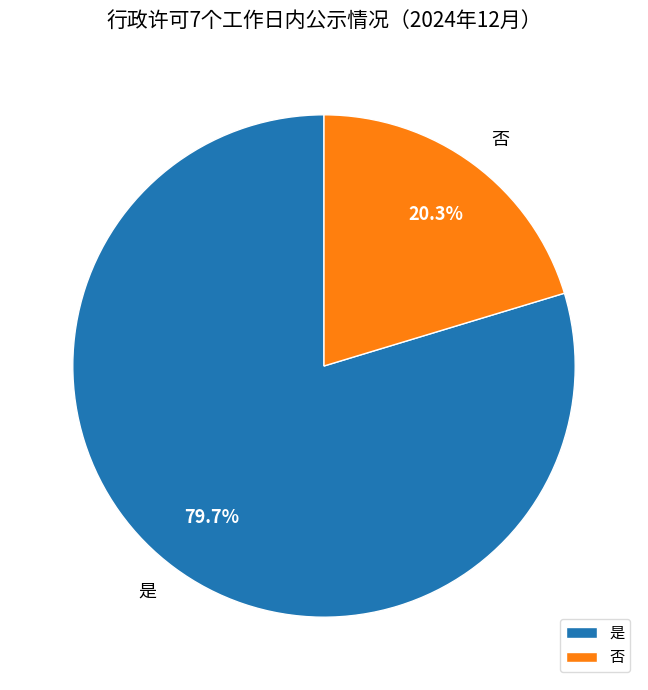

Is 是 the majority of the pie?

Yes